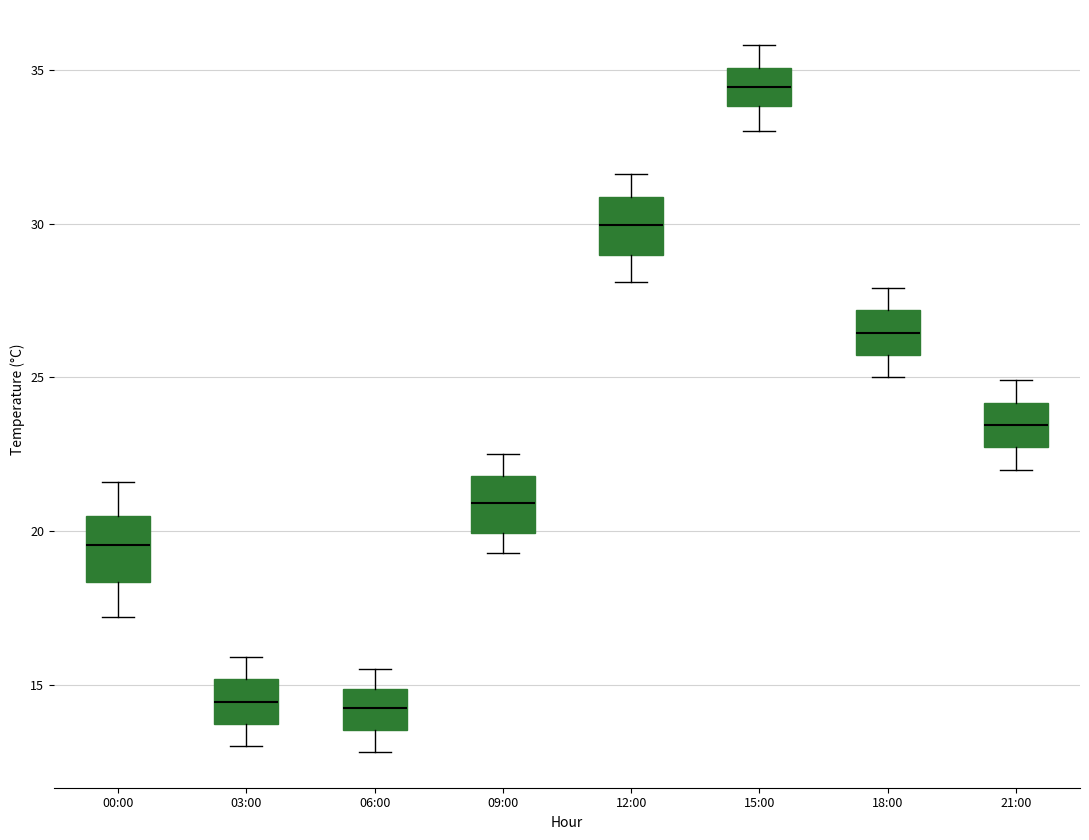

Which box has the highest median line?

15:00